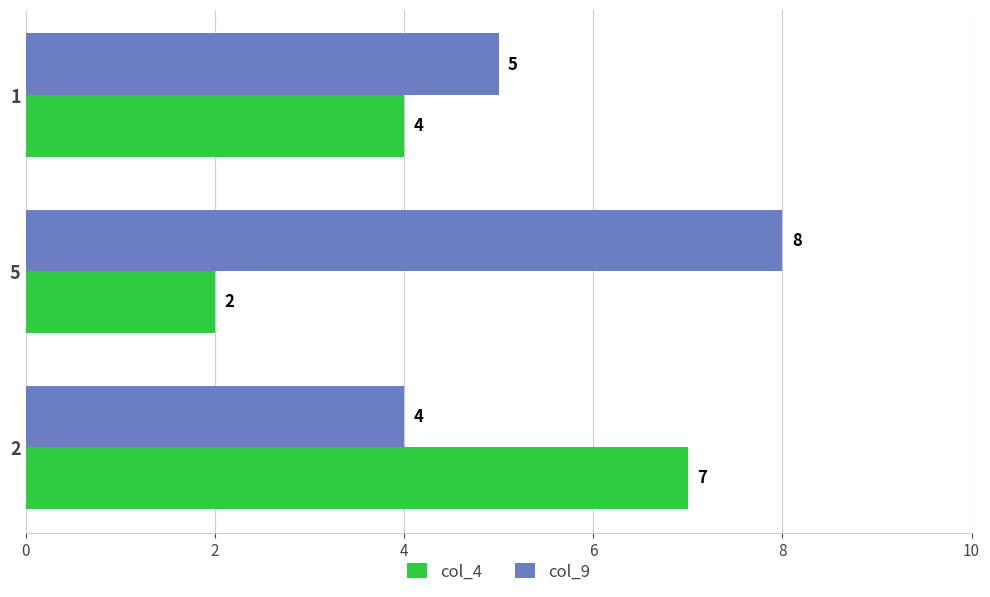

At which label does col_9 reach its peak?

5